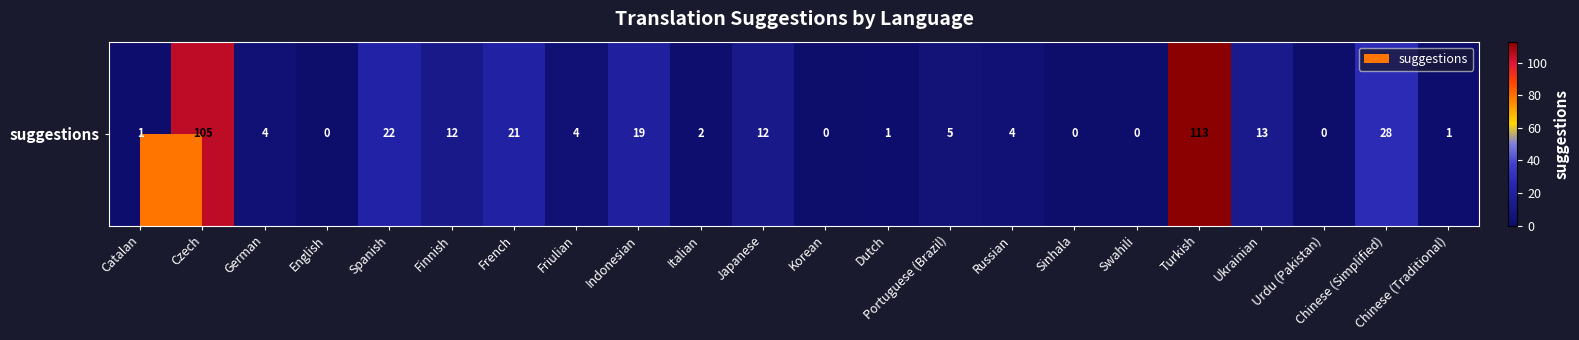

At which label does the data first exceed 4?

Czech